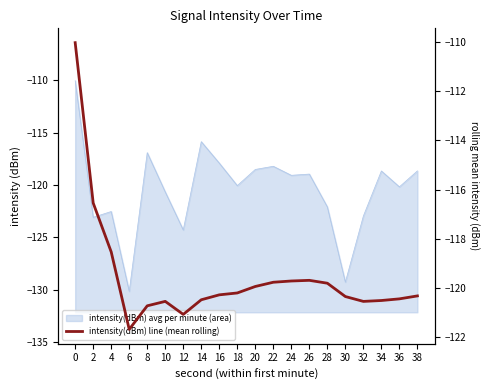

What value does the data have at 36?

-120.4